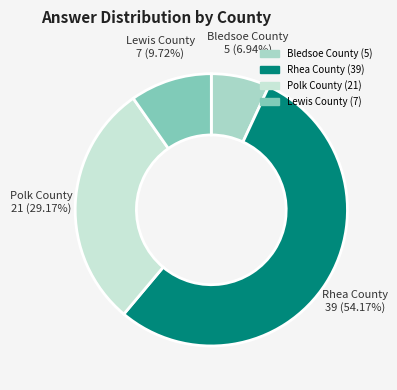

How many segments does this pie chart have?

4